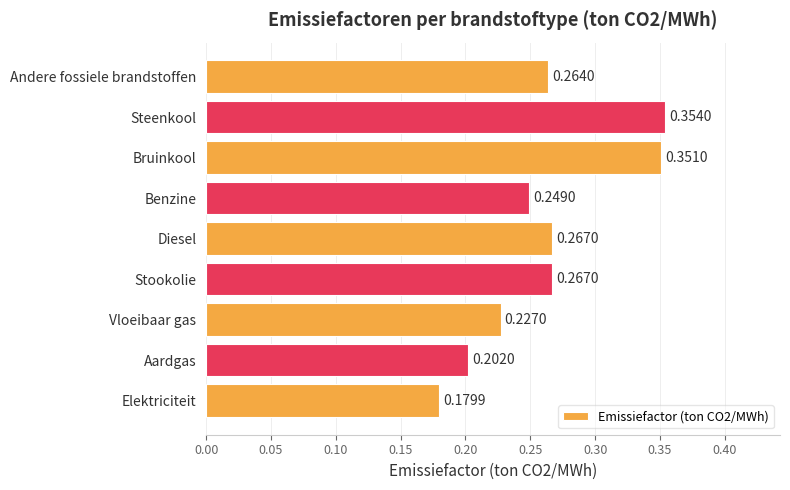

Count the number of categories in the chart.

9